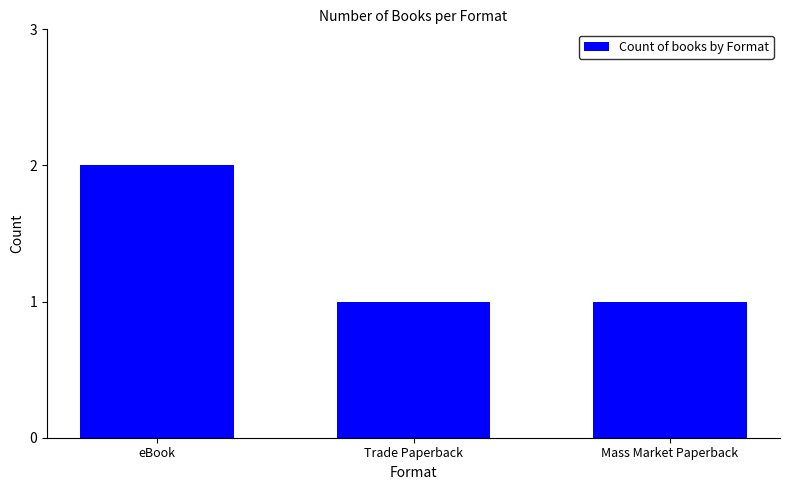

Reading left to right, extract all data points from this chart.

eBook=2	Trade Paperback=1	Mass Market Paperback=1